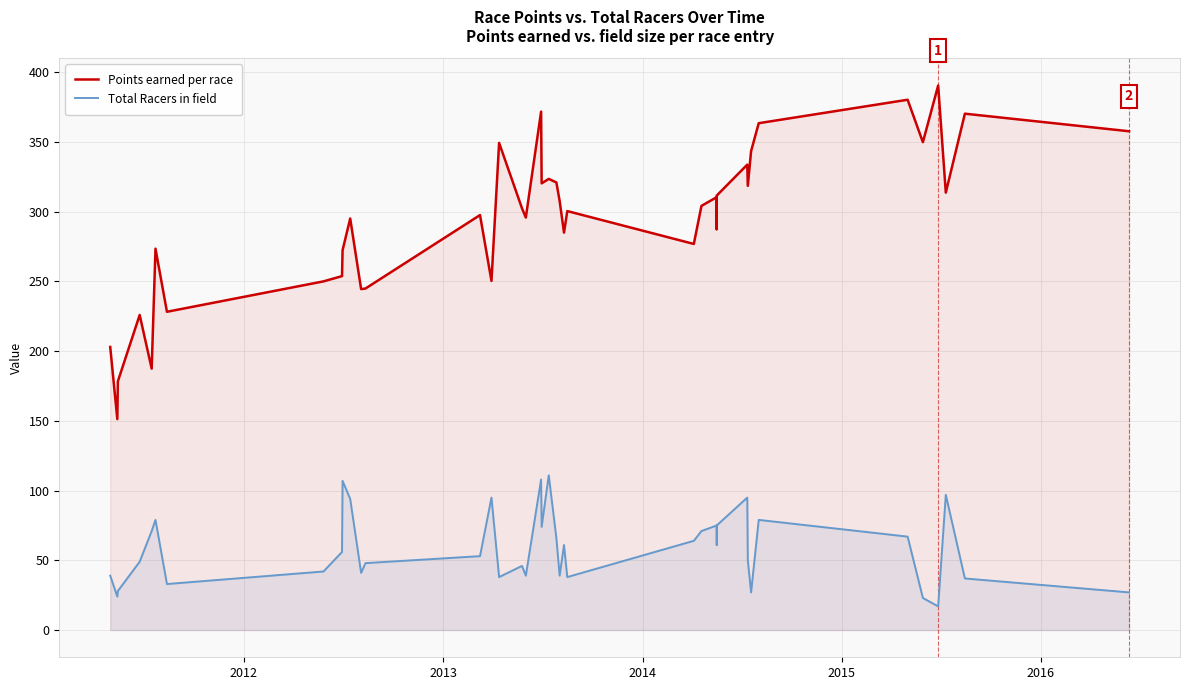

How many lines are shown in the chart?

2